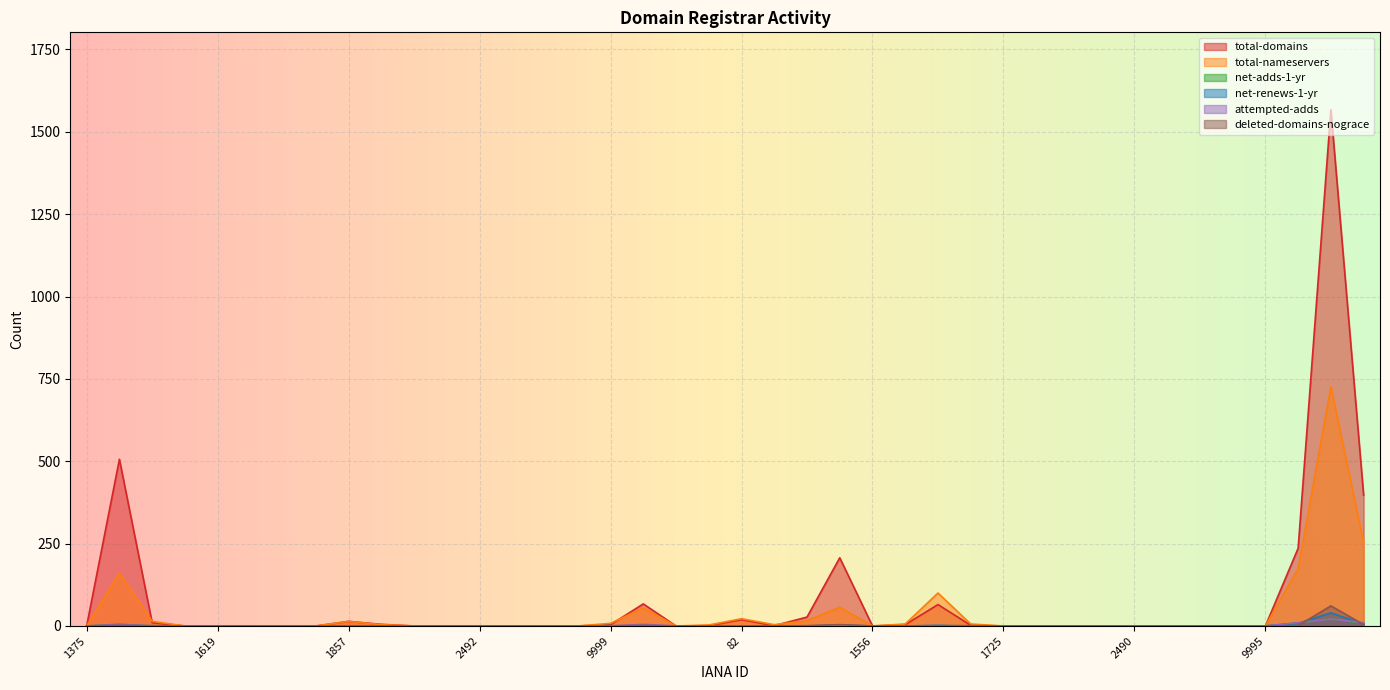

Which has a higher value, 2496 or 1619?

2496